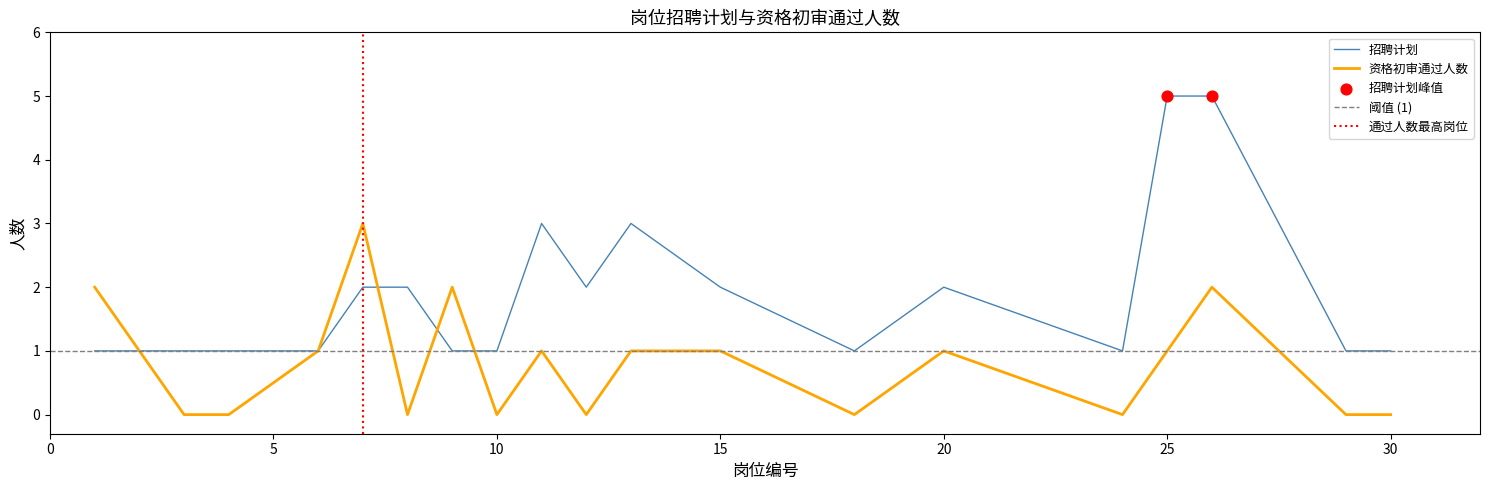

Is the value of 招聘计划 at 7 greater than the value of 资格初审通过人数 at 13?

Yes